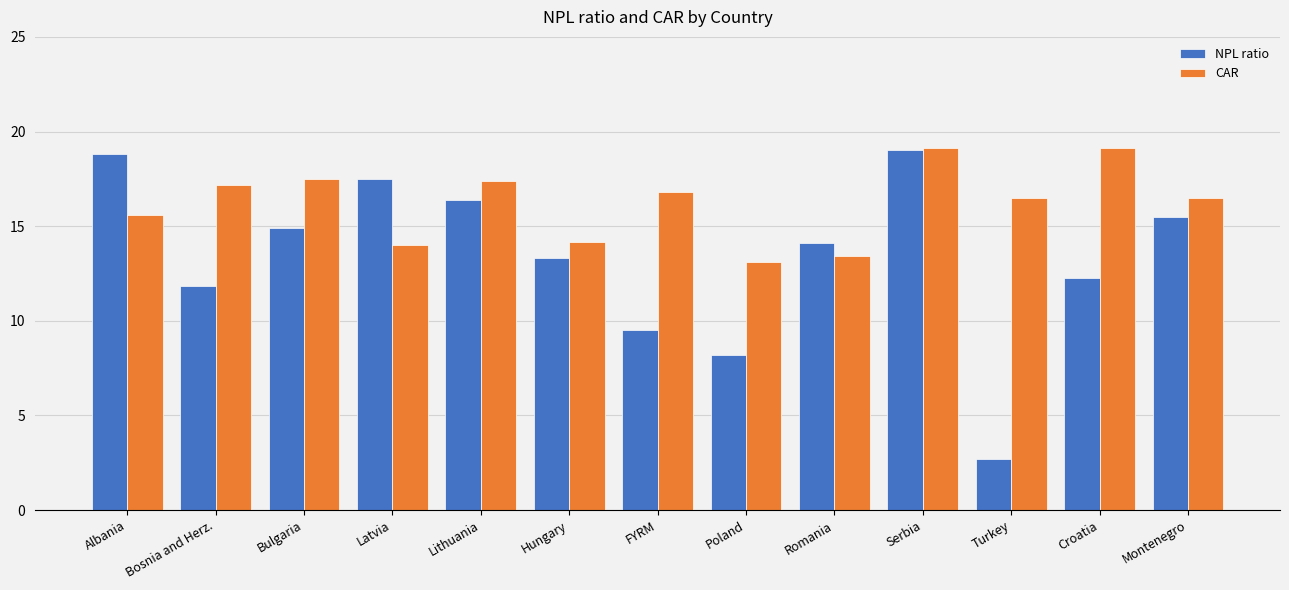

Between Poland and Montenegro, which series saw the biggest shift?

NPL ratio